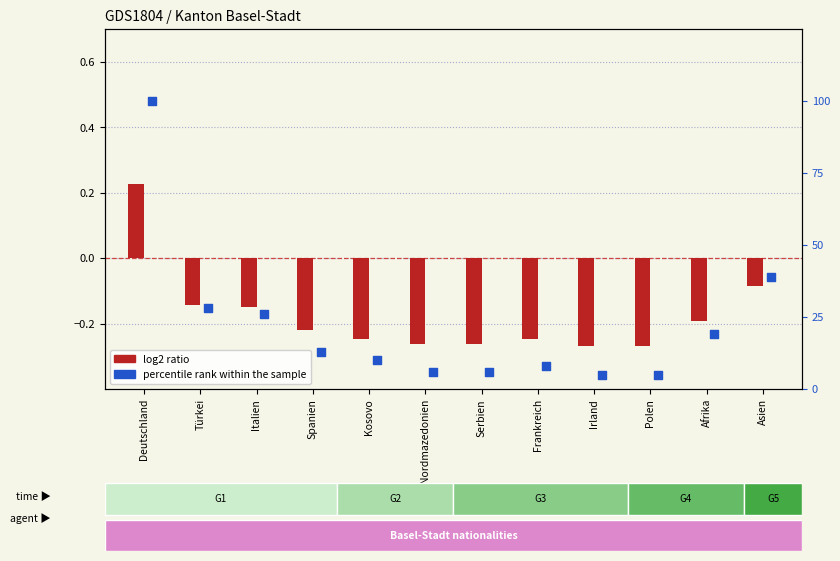

What is the total value across all series at Polen?

4.7